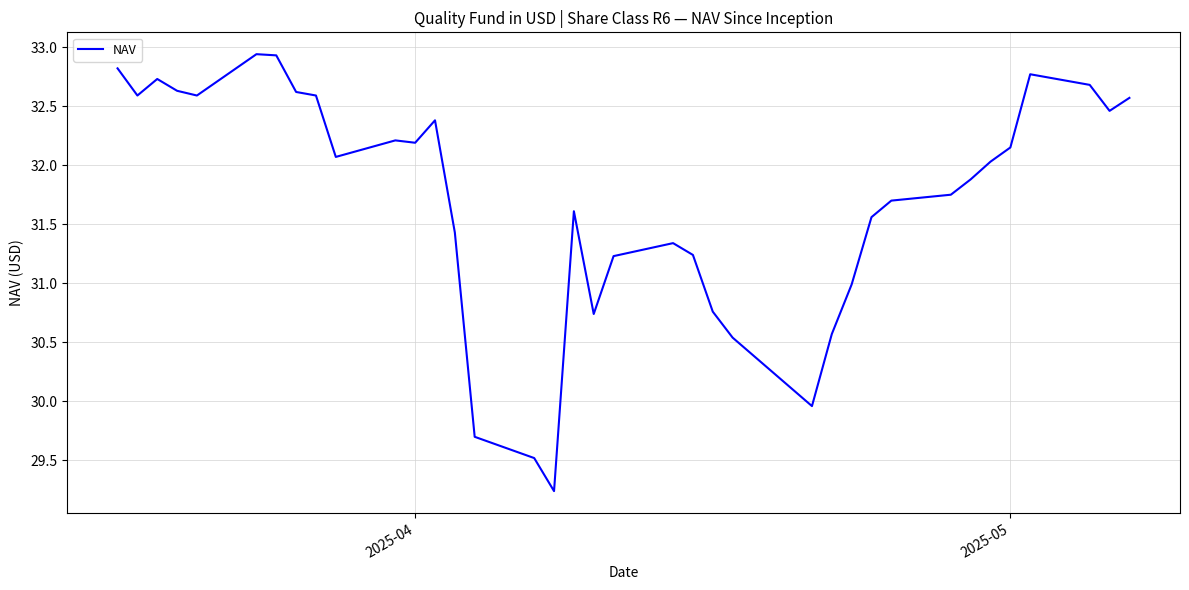

How many values are below 32?

18